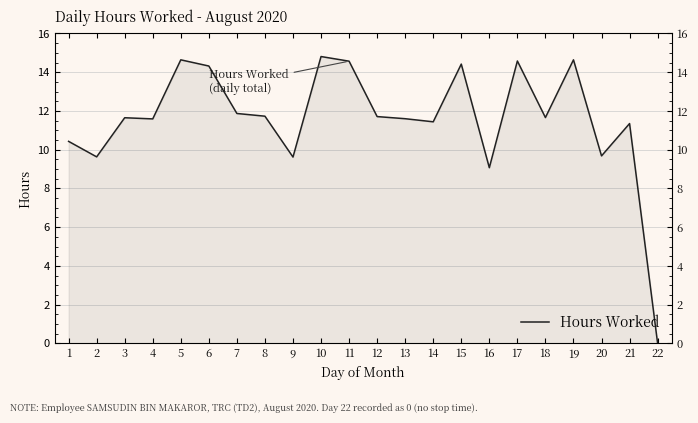

How many series are shown in this chart?

1